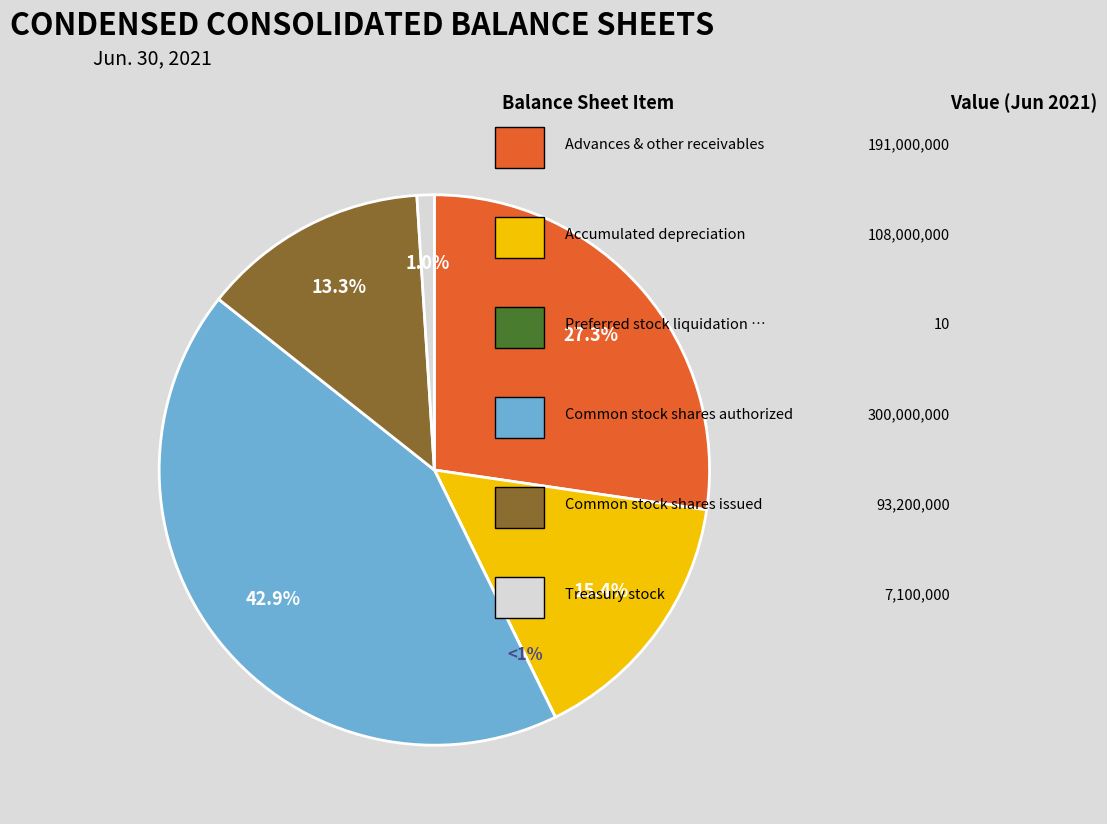

To the nearest percent, what percentage of the pie is Advances and other receivables, reserves?

27%